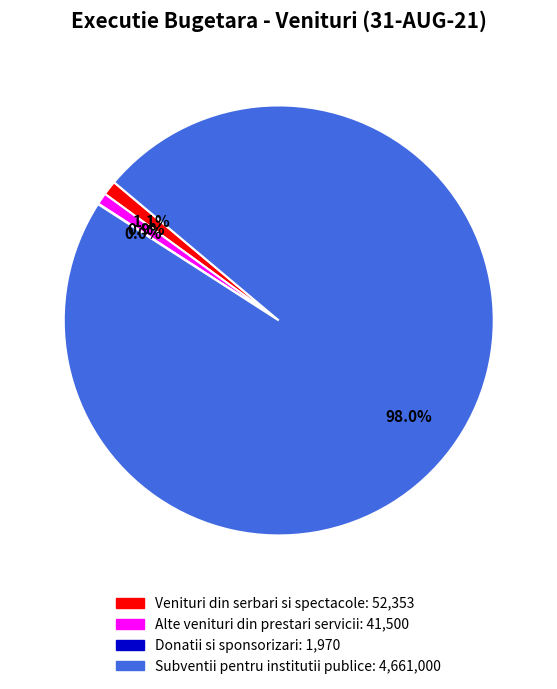

Which has a higher value, Alte venituri din prestari servicii or Subventii pentru institutii publice?

Subventii pentru institutii publice